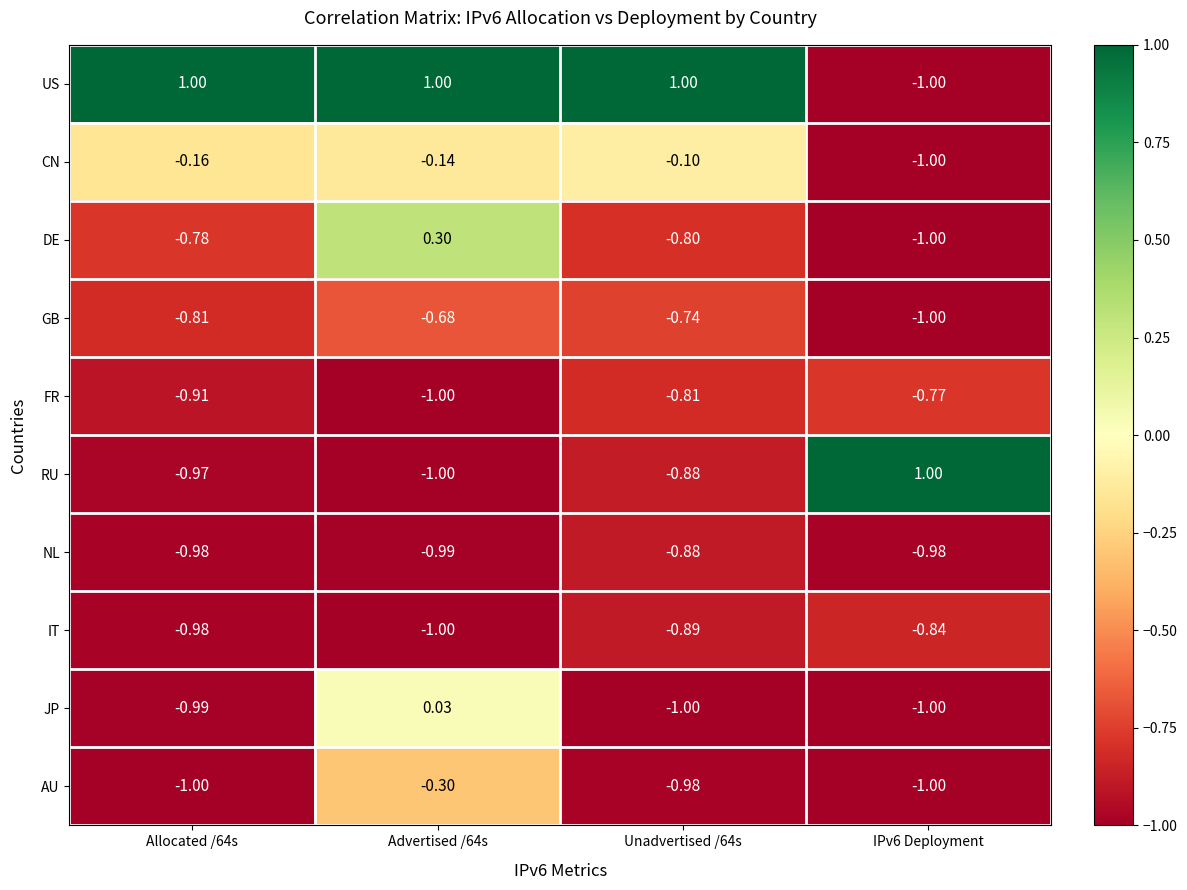

Which series changed the most between Advertised /64s and Unadvertised /64s?

DE